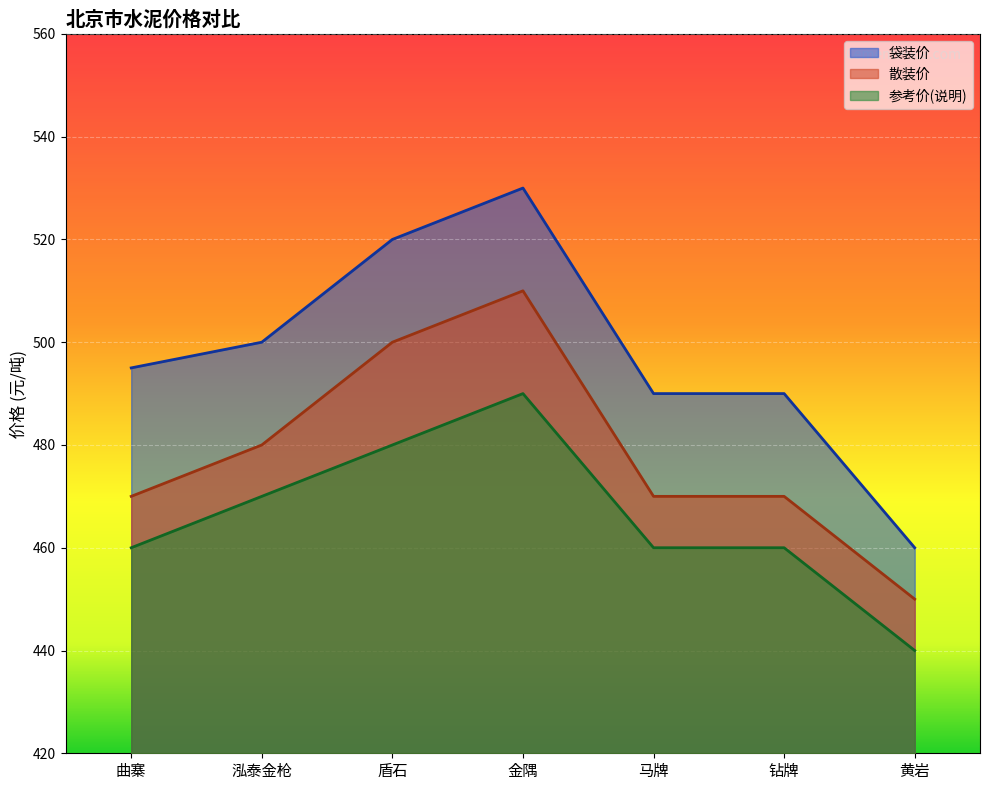

True or false: 参考价(说明) and 散装价 cross at least once.

False